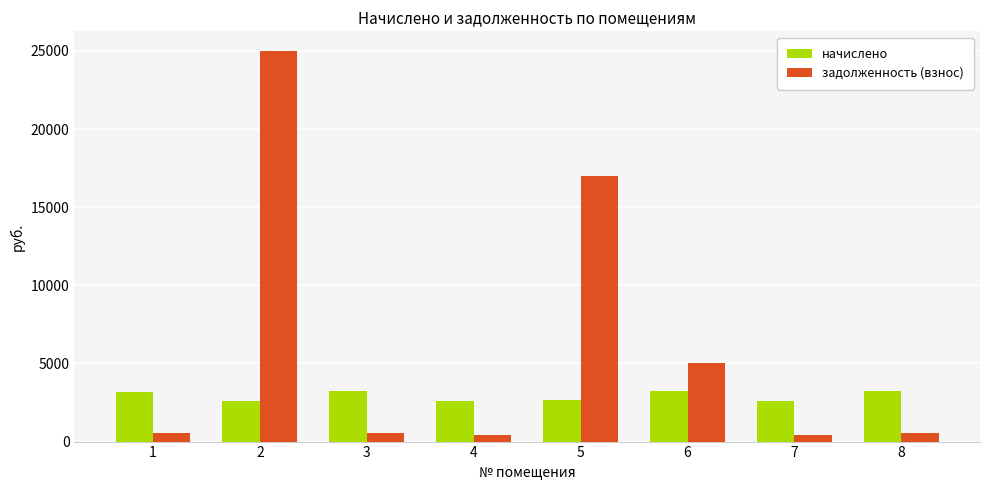

Rank the series at 8 from lowest to highest value.

задолженность (взнос), начислено